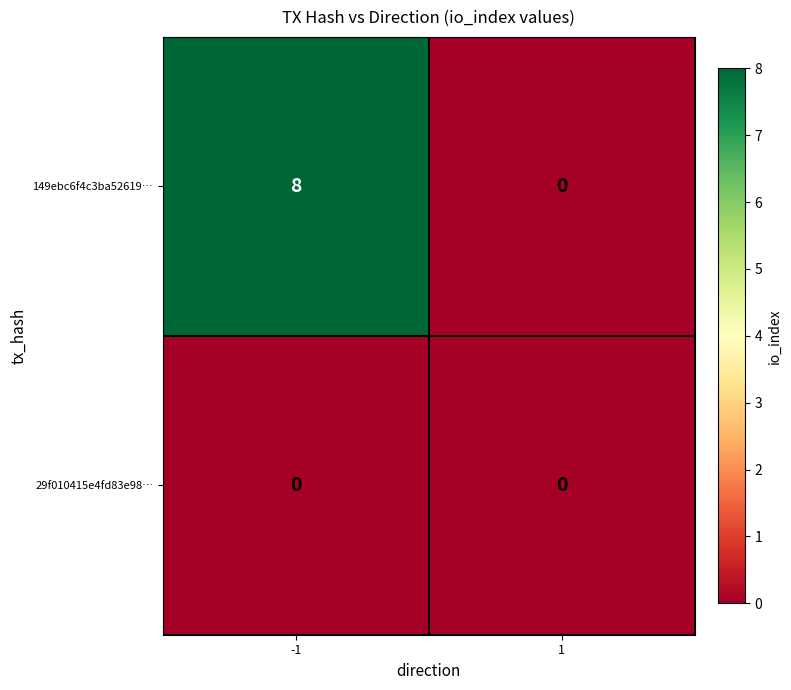

Reading left to right, transcribe all the data shown in this chart.

149ebc6f4c3ba52619…: 8	0
29f010415e4fd83e98…: 0	0